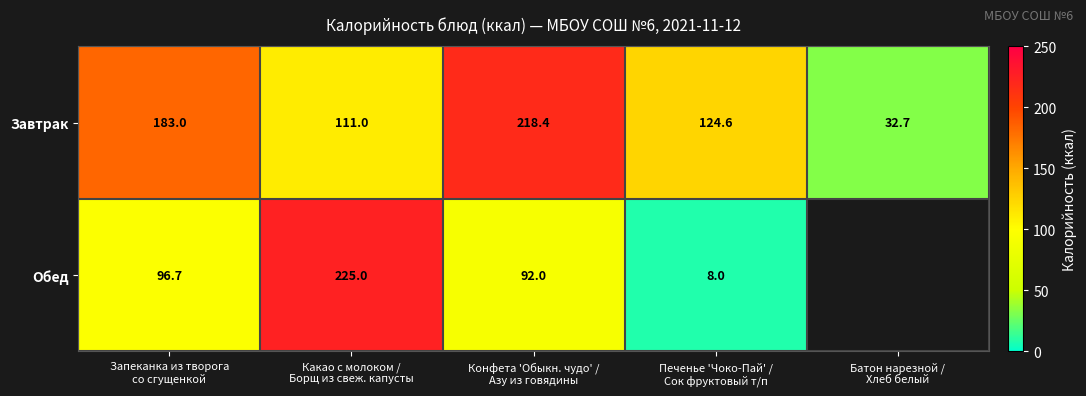

What is the average value of the Завтрак series?

133.9